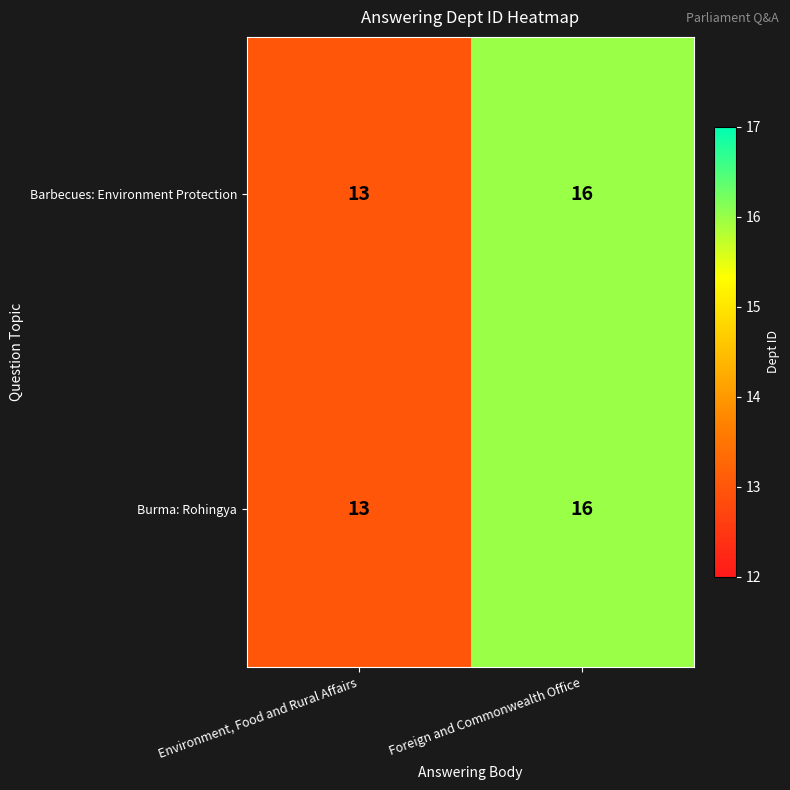

Reading left to right, list all the values displayed in this chart.

Barbecues: Environment Protection: Environment, Food and Rural Affairs=13	Foreign and Commonwealth Office=16
Burma: Rohingya: Environment, Food and Rural Affairs=13	Foreign and Commonwealth Office=16